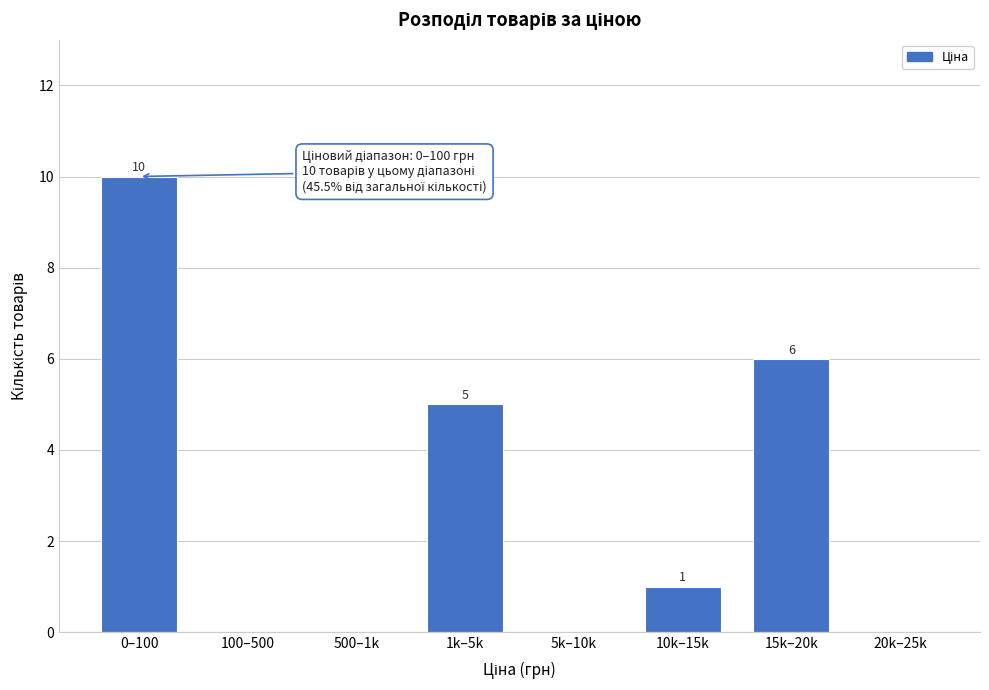

Reading left to right, what are all the values shown in this chart?

0–100=10	100–500=0	500–1k=0	1k–5k=5	5k–10k=0	10k–15k=1	15k–20k=6	20k–25k=0